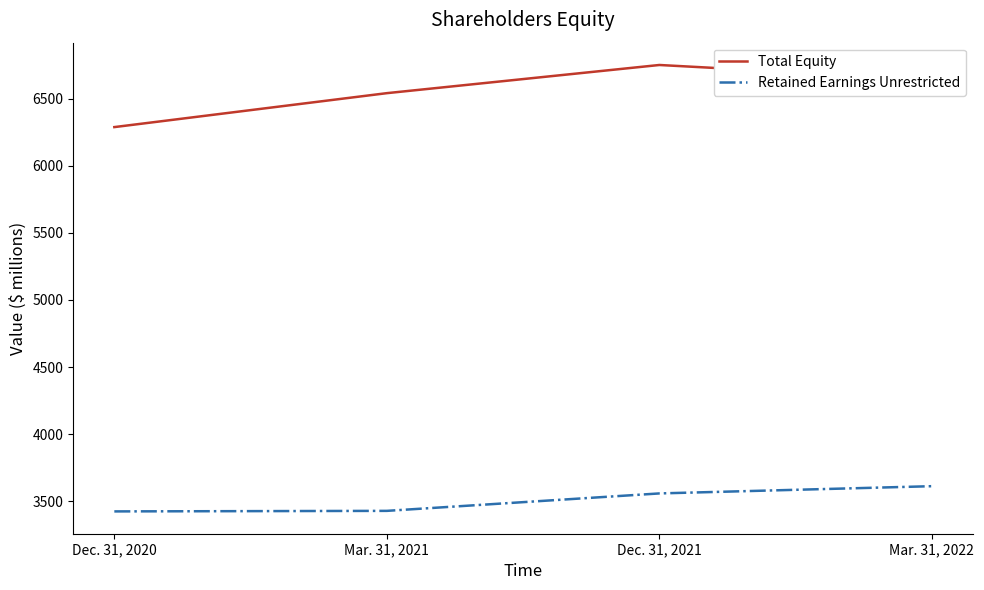

What position from the left is Mar. 31, 2022?

4